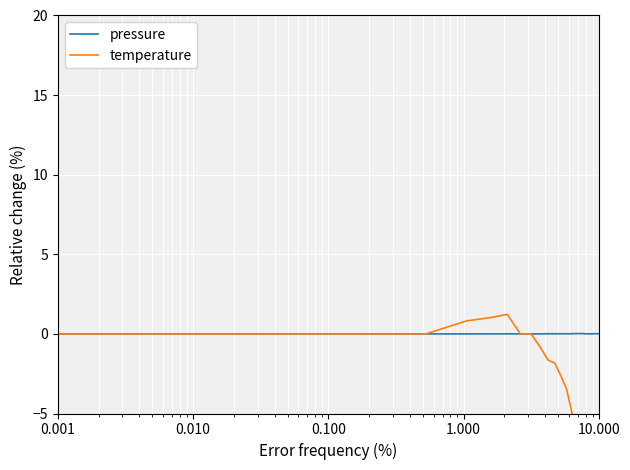

Which series ends up on top after the final intersection of temperature and pressure?

pressure